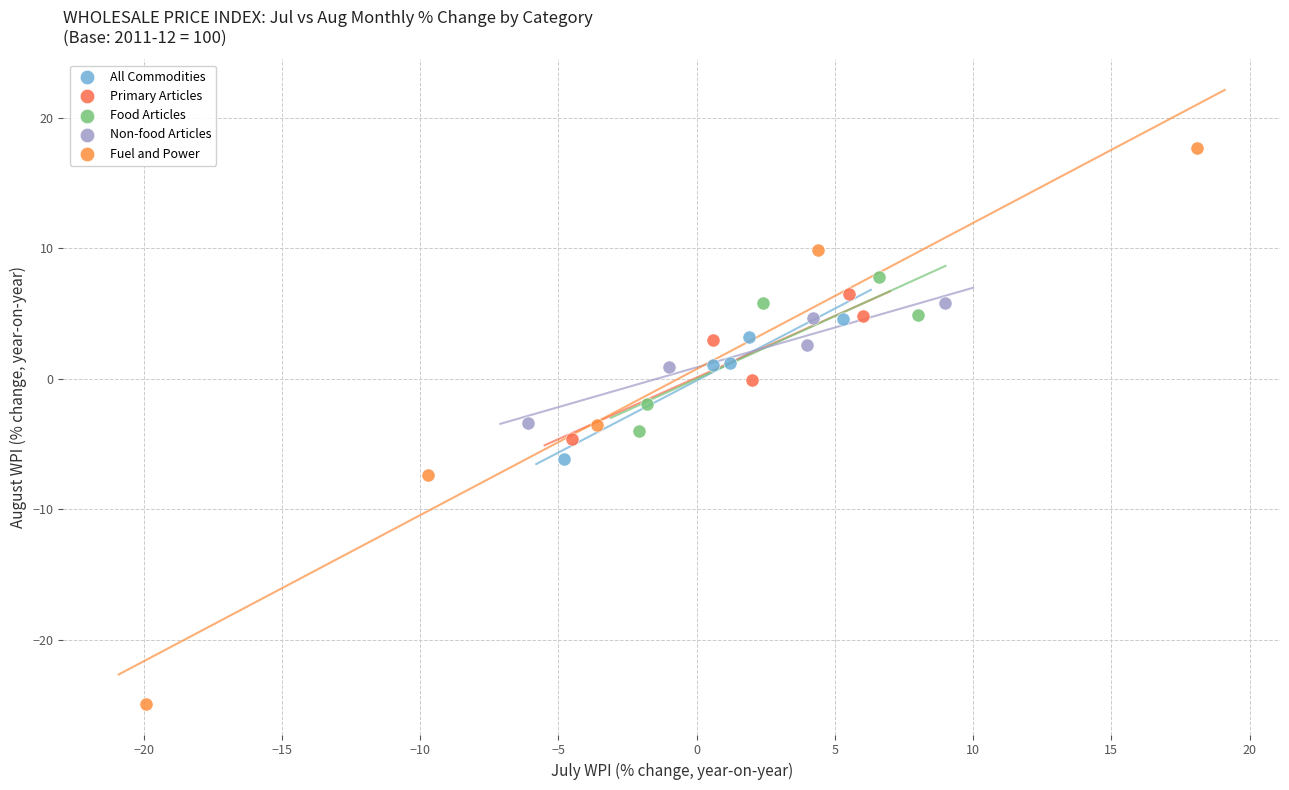

Which series has the largest Y range (max minus min)?

Fuel and Power